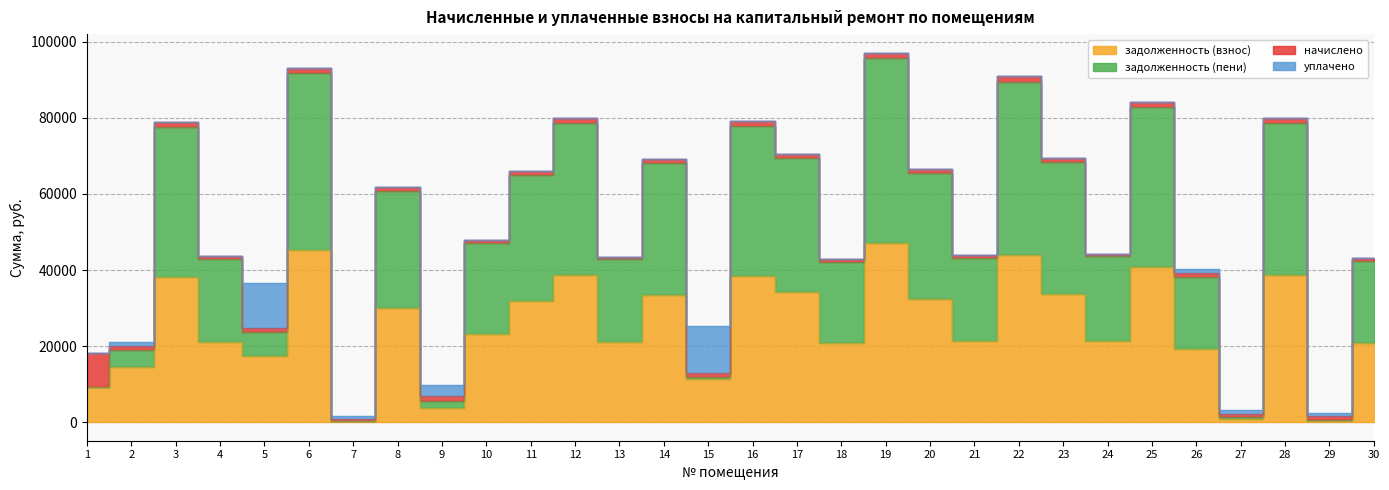

What is the difference between the highest and lowest values at 30?

21535.7